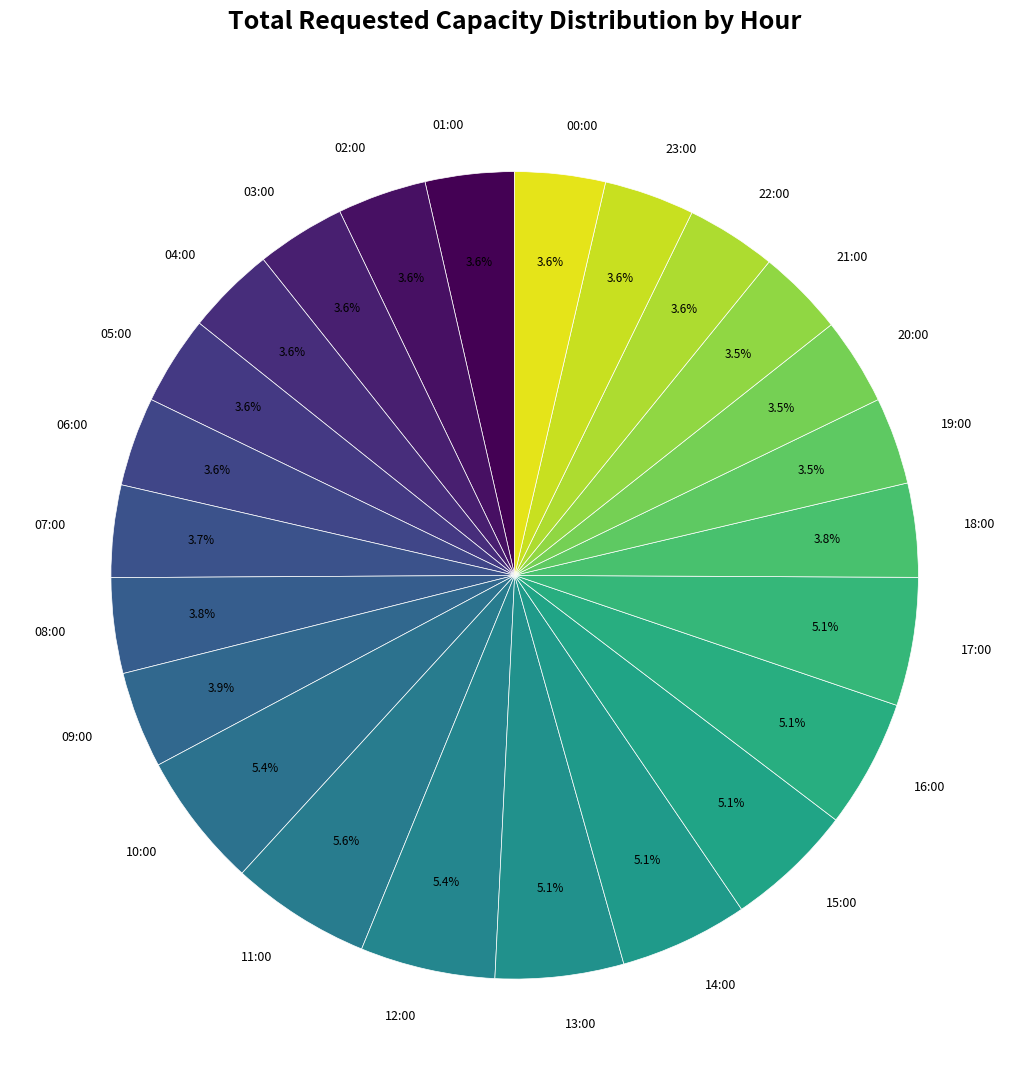

Count the number of slices in the pie.

24